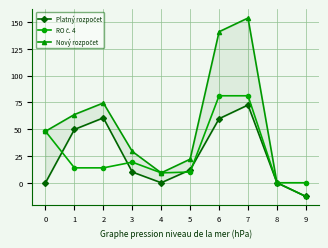

The Platný rozpočet series shows 0.0 at 0. True or false?

True